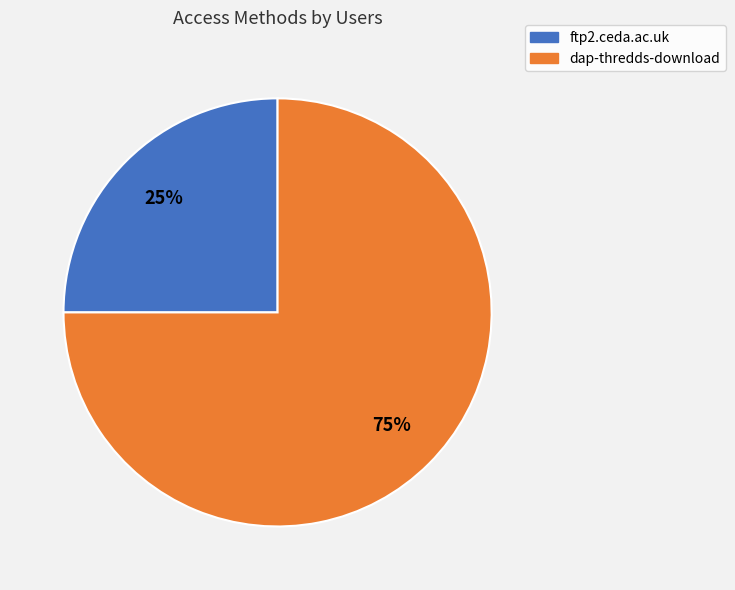

To the nearest percent, what is the difference between the ftp2.ceda.ac.uk and dap-thredds-download slice percentages?

50%